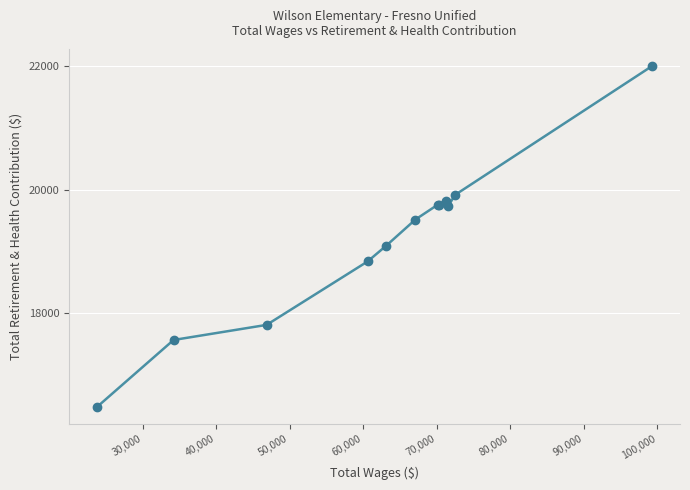

What is the average value?

19189